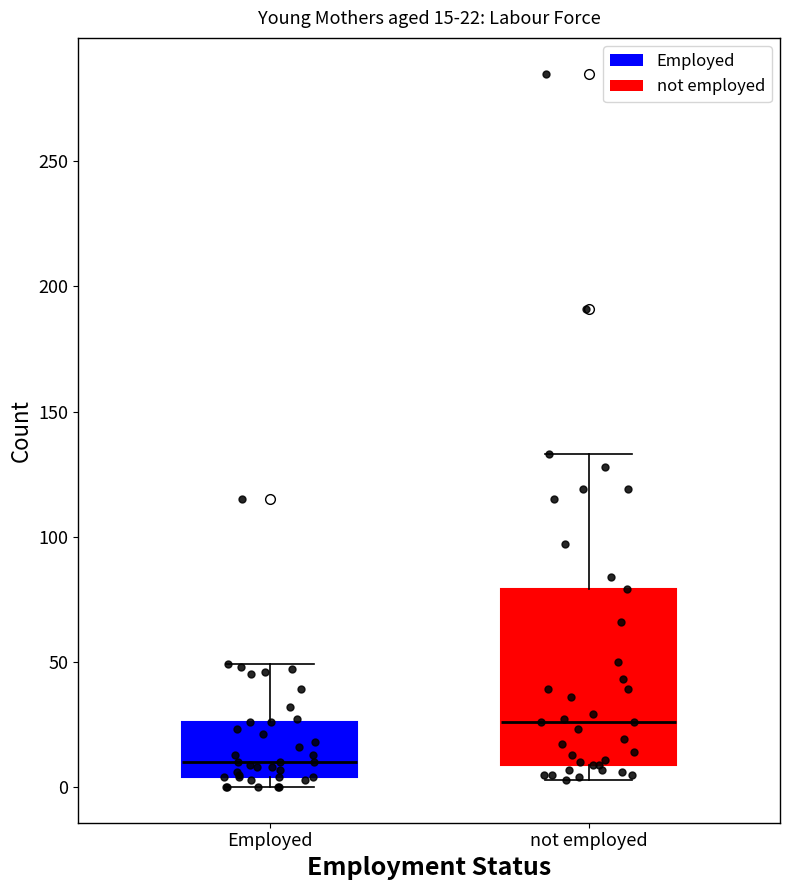

Which box is the tallest, from its lower edge to its upper edge?

not employed